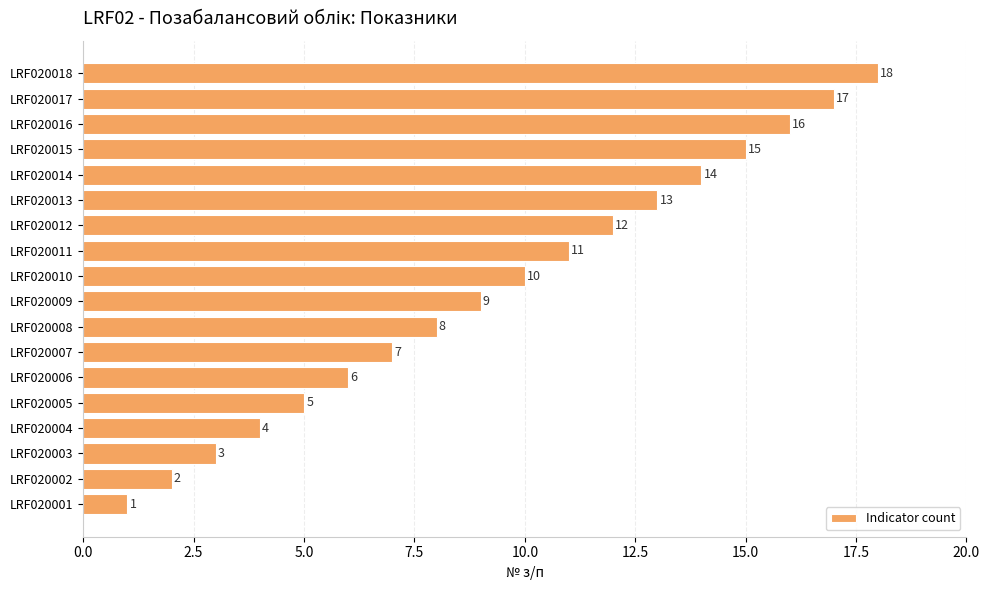

True or false: the data shows 27 at LRF020017.

False